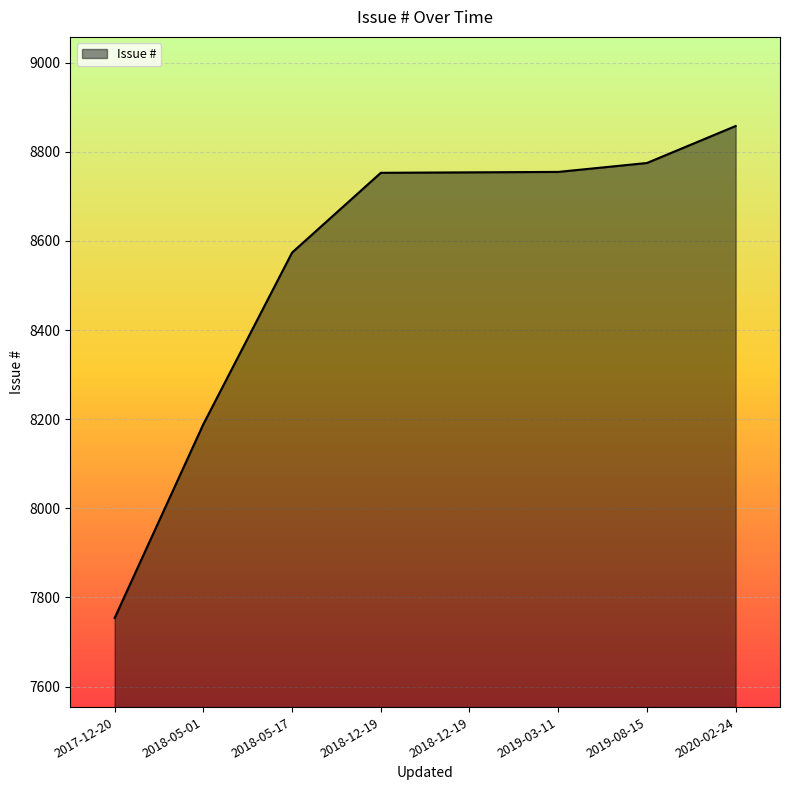

List the labels in order of value, largest first.

2020-02-24, 2019-08-15, 2019-03-11, 2018-12-19, 2018-12-19, 2018-05-17, 2018-05-01, 2017-12-20